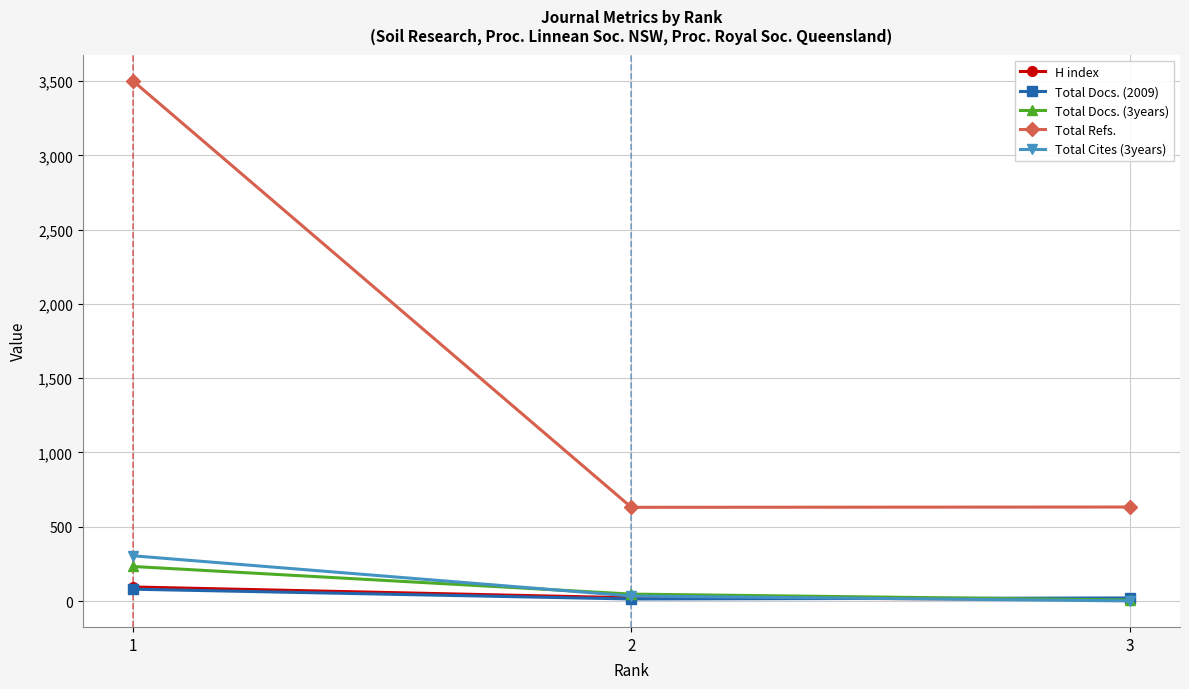

What is the sum of all H index values?

129